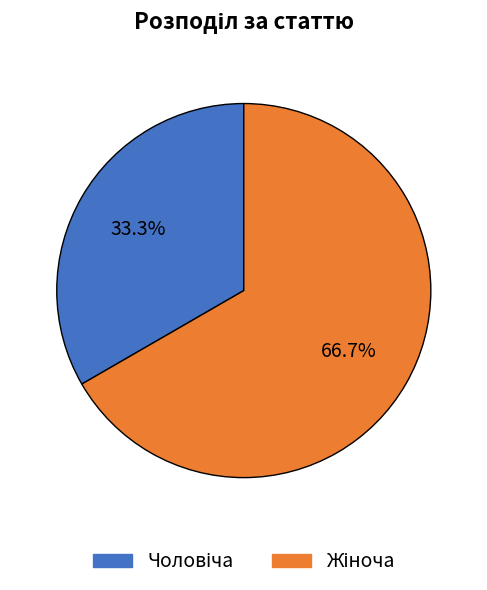

Is there any slice that represents more than half of the pie?

Yes